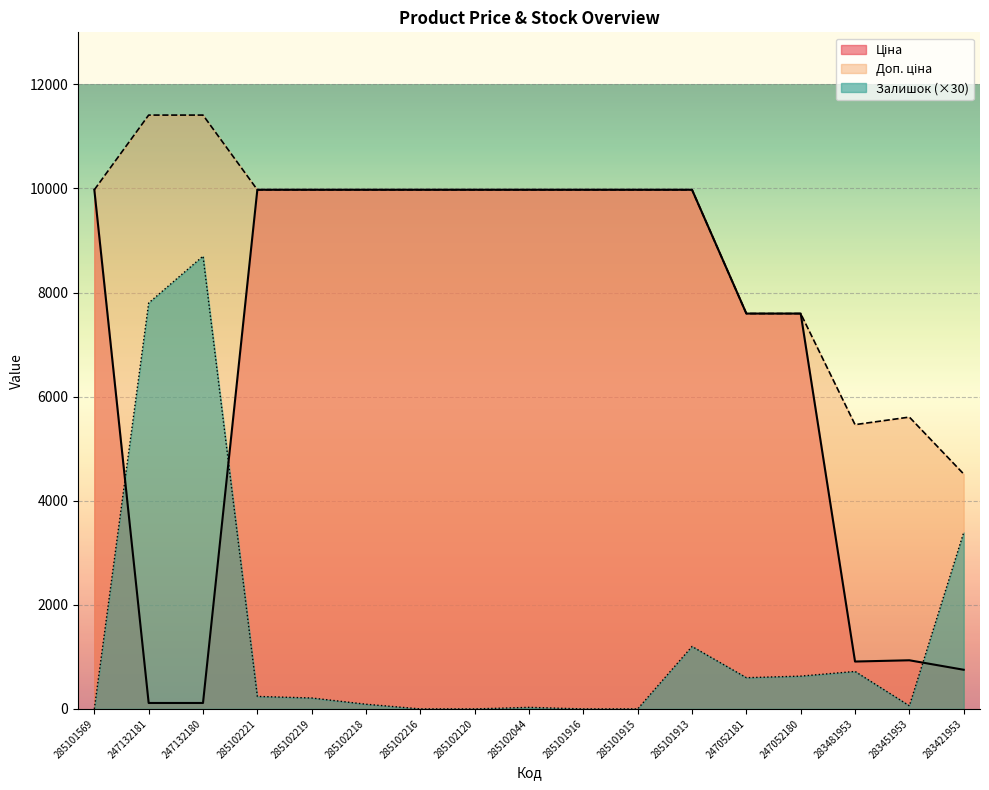

Reading left to right, what are all the values shown in this chart?

Ціна: 9975.0	114.1	114.1	9975.0	9975.0	9975.0	9975.0	9975.0	9975.0	9975.0	9975.0	9975.0	7596.5	7596.5	910.4	934.5	752.2
Доп. ціна: 9975.0	11410.0	11410.0	9975.0	9975.0	9975.0	9975.0	9975.0	9975.0	9975.0	9975.0	9975.0	7596.5	7596.5	5462.3	5607.2	4513.3
Залишок: 0.0	7800.0	8700.0	240.0	210.0	90.0	0.0	0.0	30.0	0.0	0.0	1200.0	600.0	630.0	720.0	60.0	3390.0